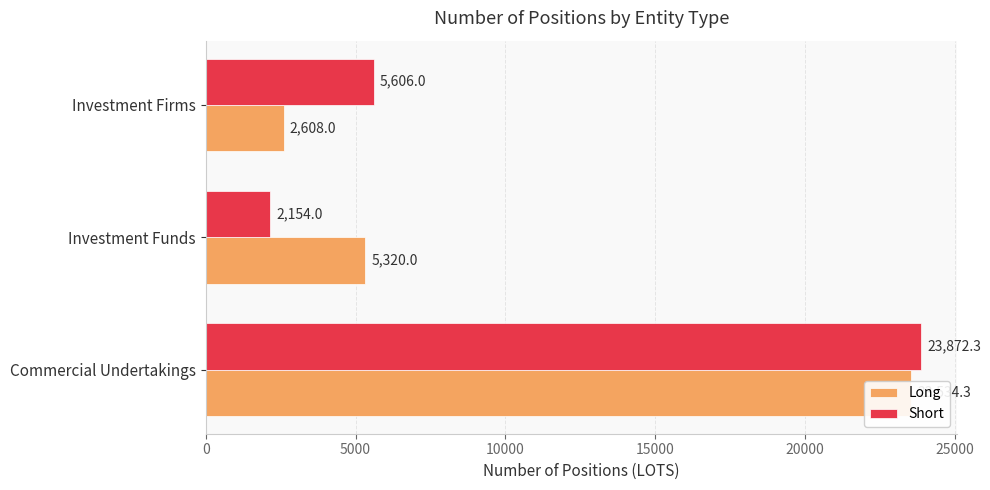

What is the sum of all Long values?

31462.3